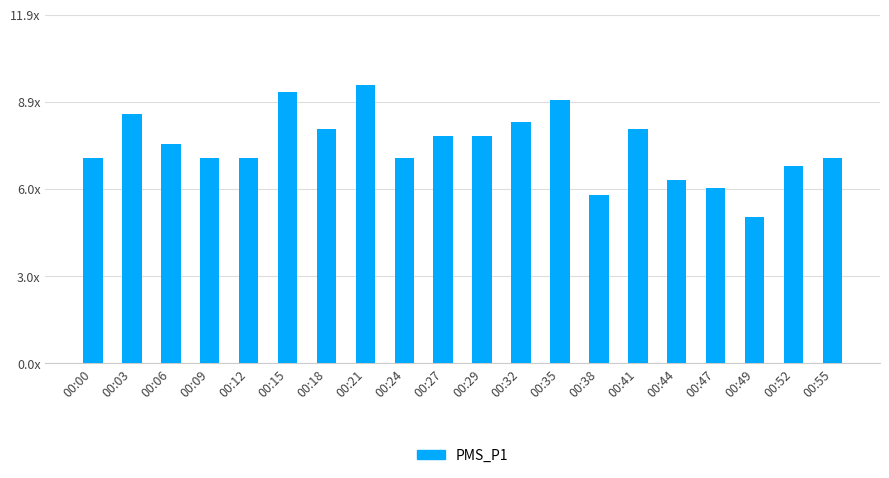

What is the smallest value displayed?

5.0